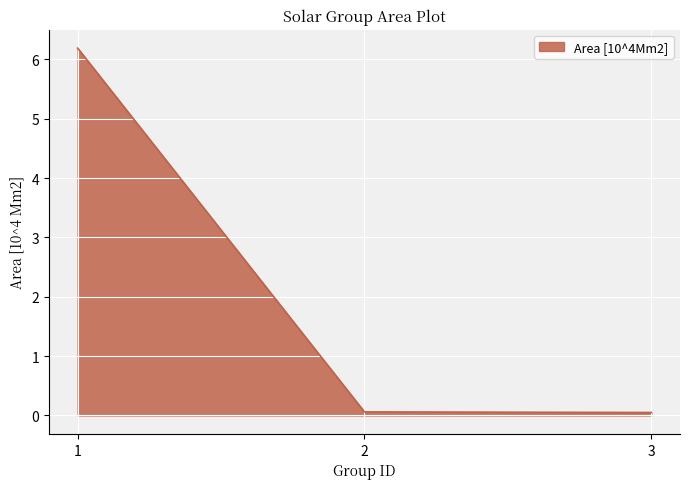

What is the difference between the maximum and minimum values?

6.1